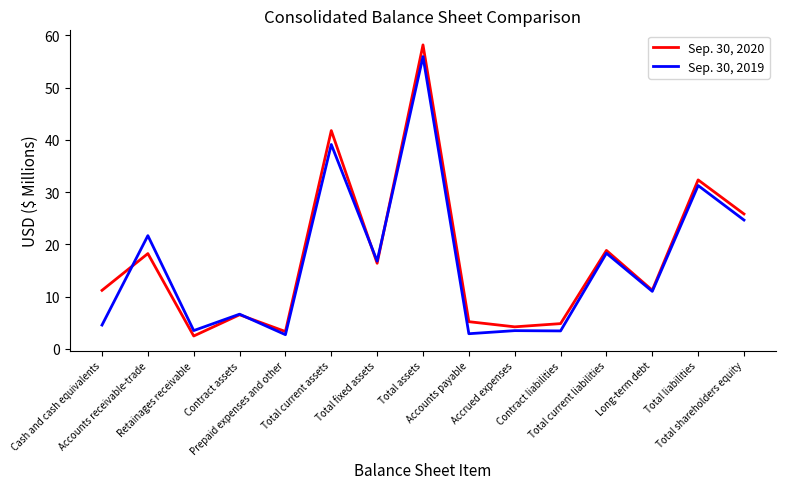

Which series has the largest range (max minus min)?

Sep. 30, 2020